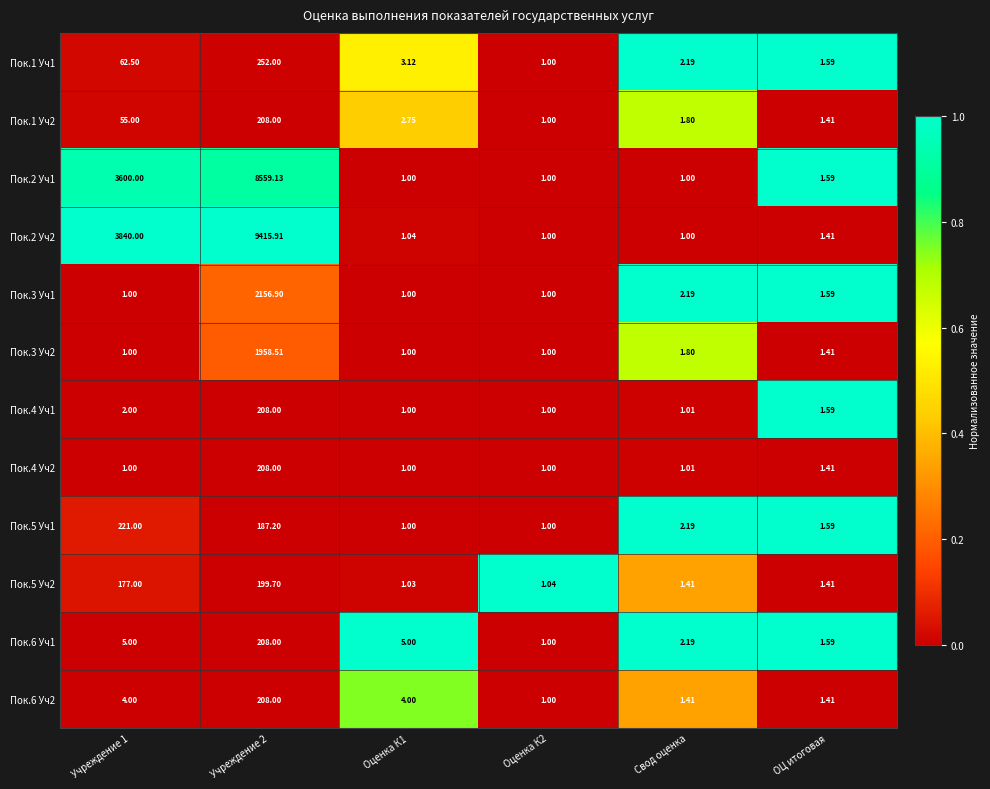

Is the value of Пок.4 Уч1 at Свод оценка greater than the value of Пок.5 Уч2 at Оценка К1?

No